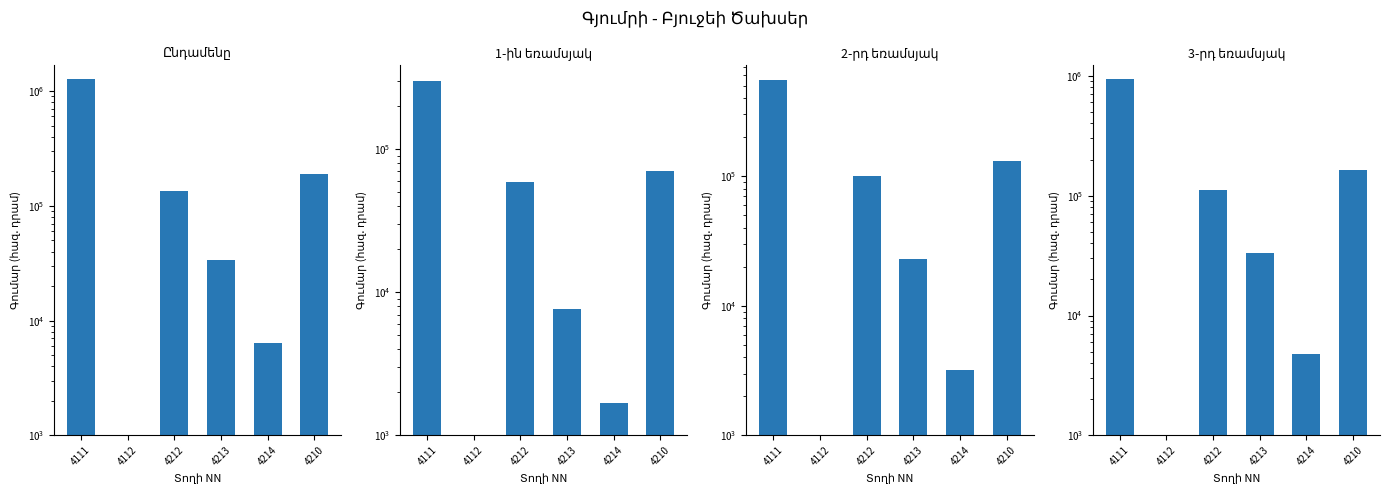

What is the label of the 3rd bar from the right?

4213